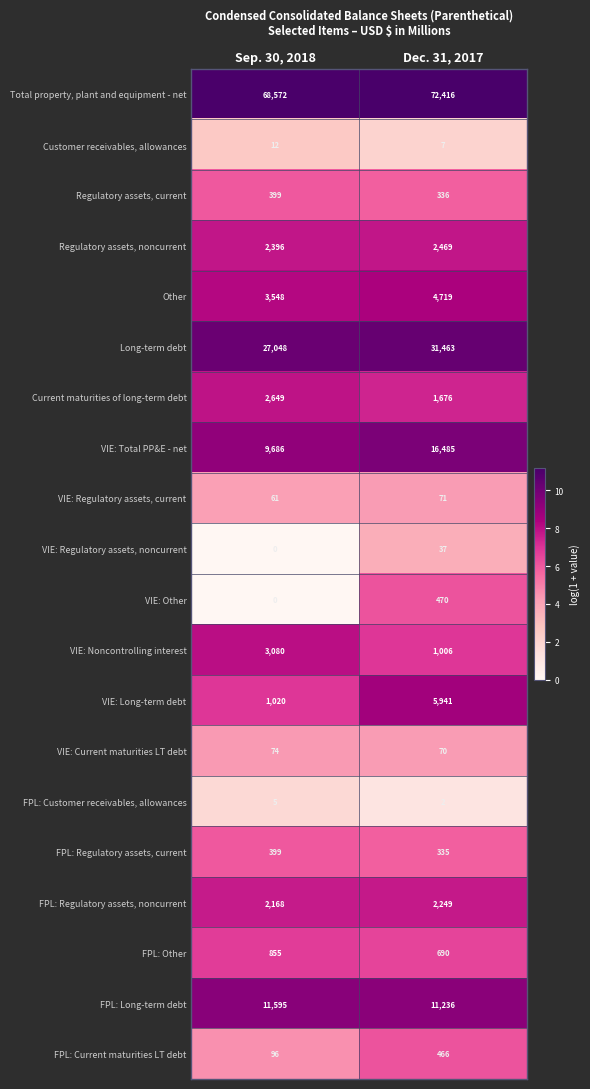

Which series has the widest spread of values?

VIE: Total PP&E - net